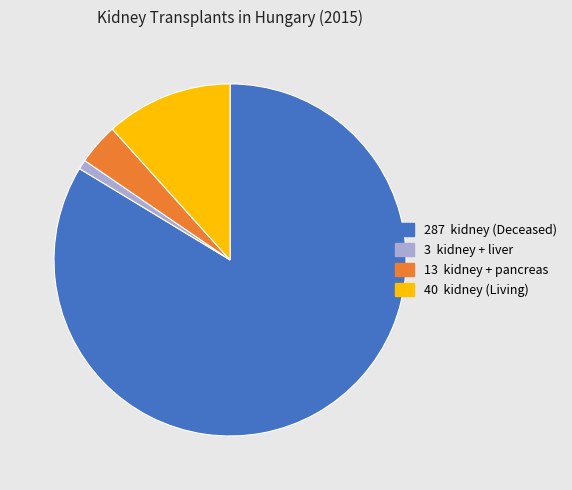

Is there a majority slice in this chart?

Yes